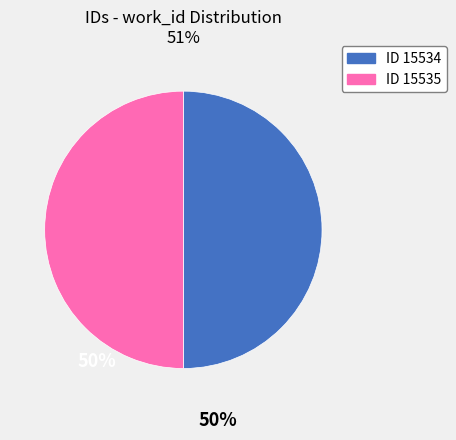

True or false: ID 15534 accounts for 43% of the total.

False